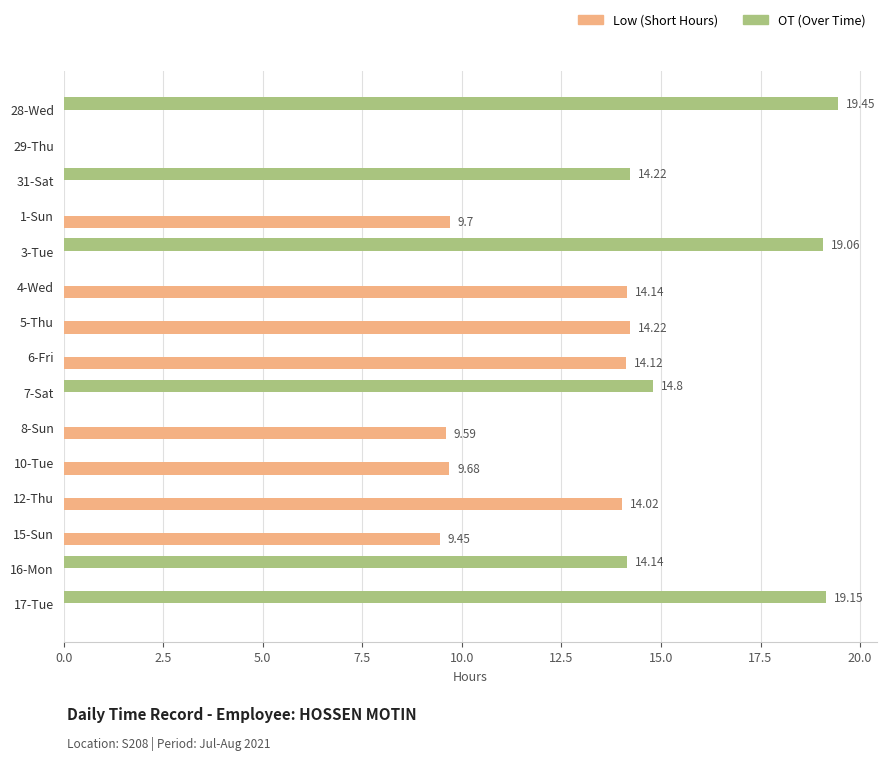

What is the total value across all series at 16-Mon?

14.1